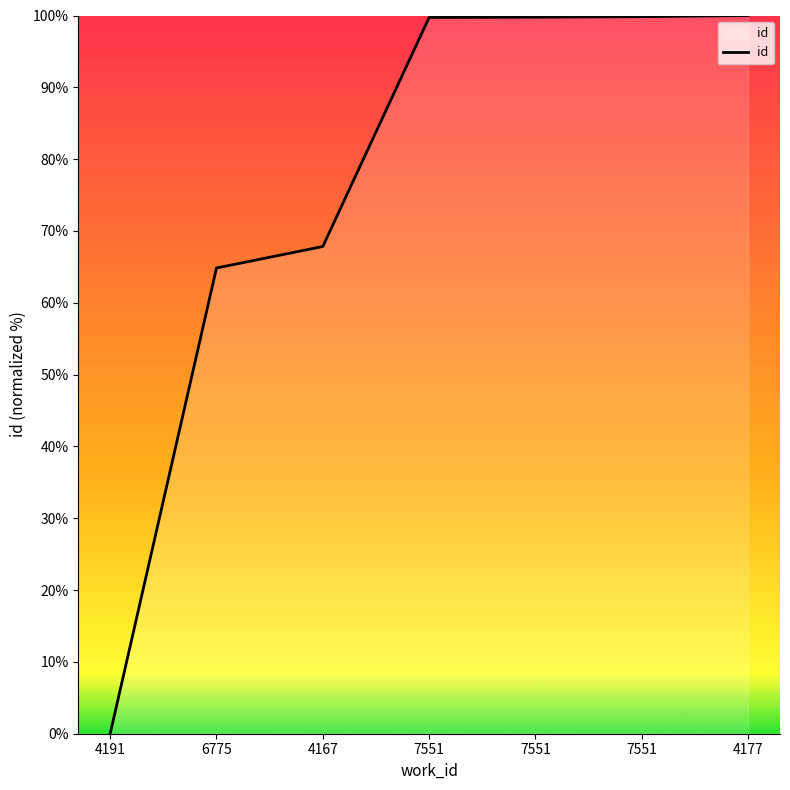

What is the label of the 1st point from the left?

4191